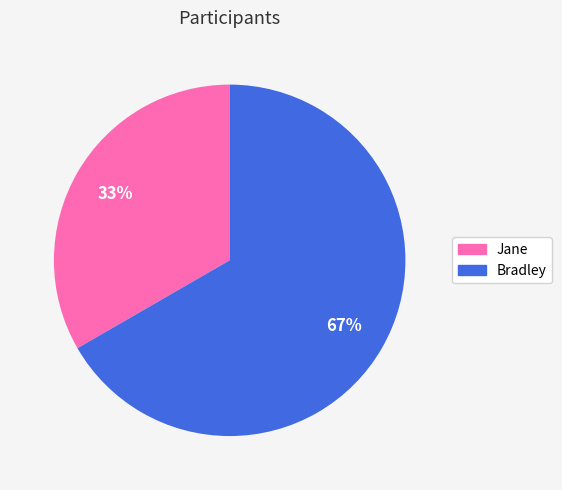

Rank the categories by value from highest to lowest.

Bradley, Jane